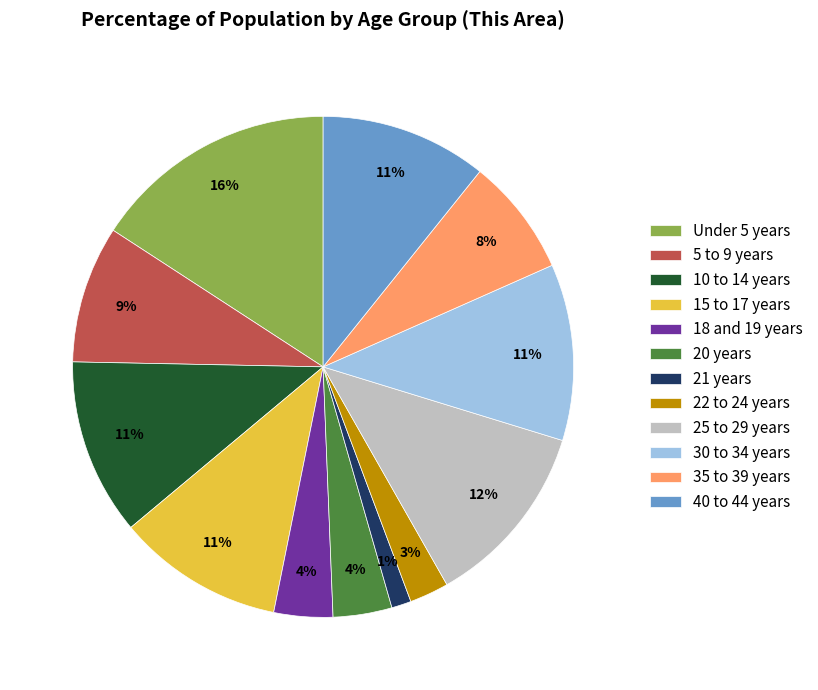

Which slice is the smallest?

21 years